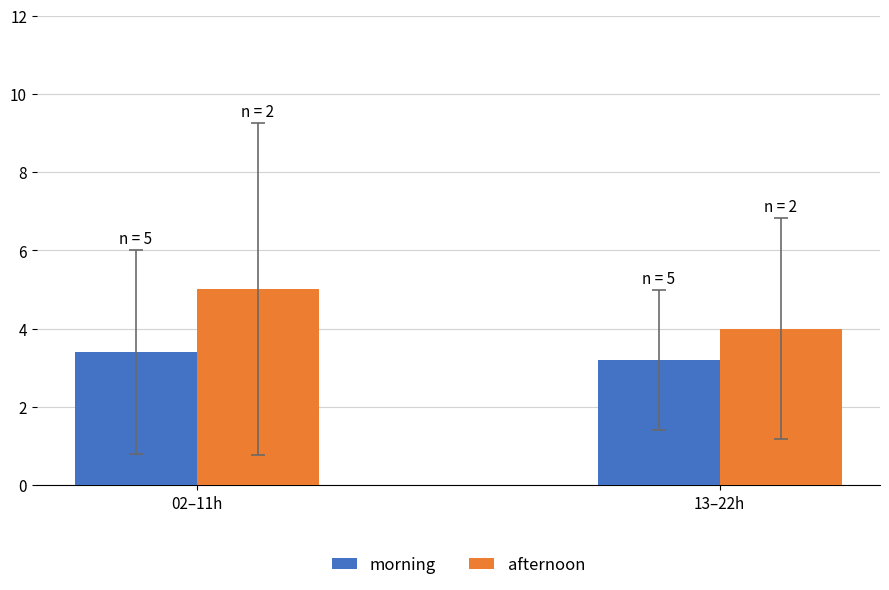

What position from the left is 02–11h?

1